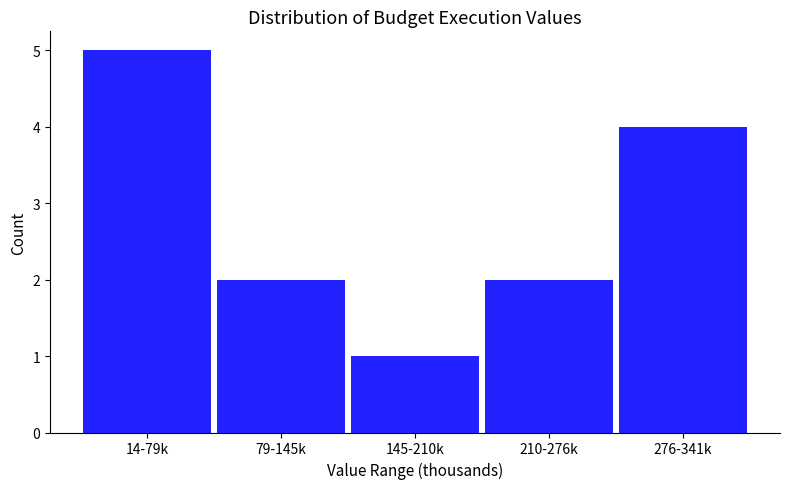

Reading right to left, extract all data points from this chart.

4	2	1	2	5